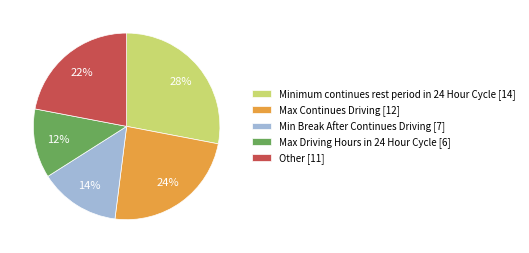

Rank the categories by value from highest to lowest.

Minimum continues rest period in 24 Hour Cycle, Max Continues Driving, Other, Min Break After Continues Driving, Max Driving Hours in 24 Hour Cycle